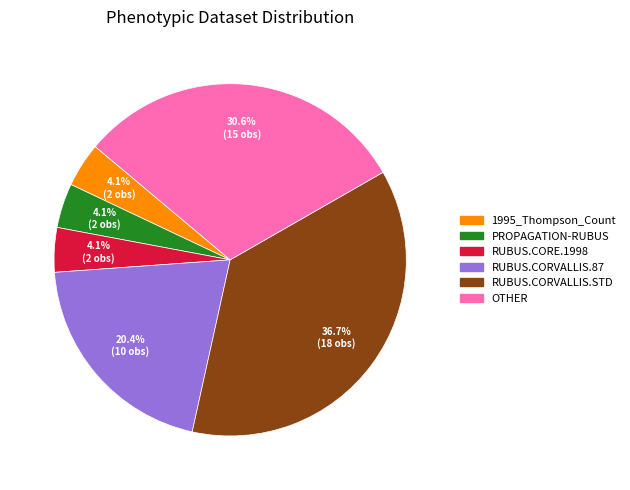

Is there a majority slice in this chart?

No